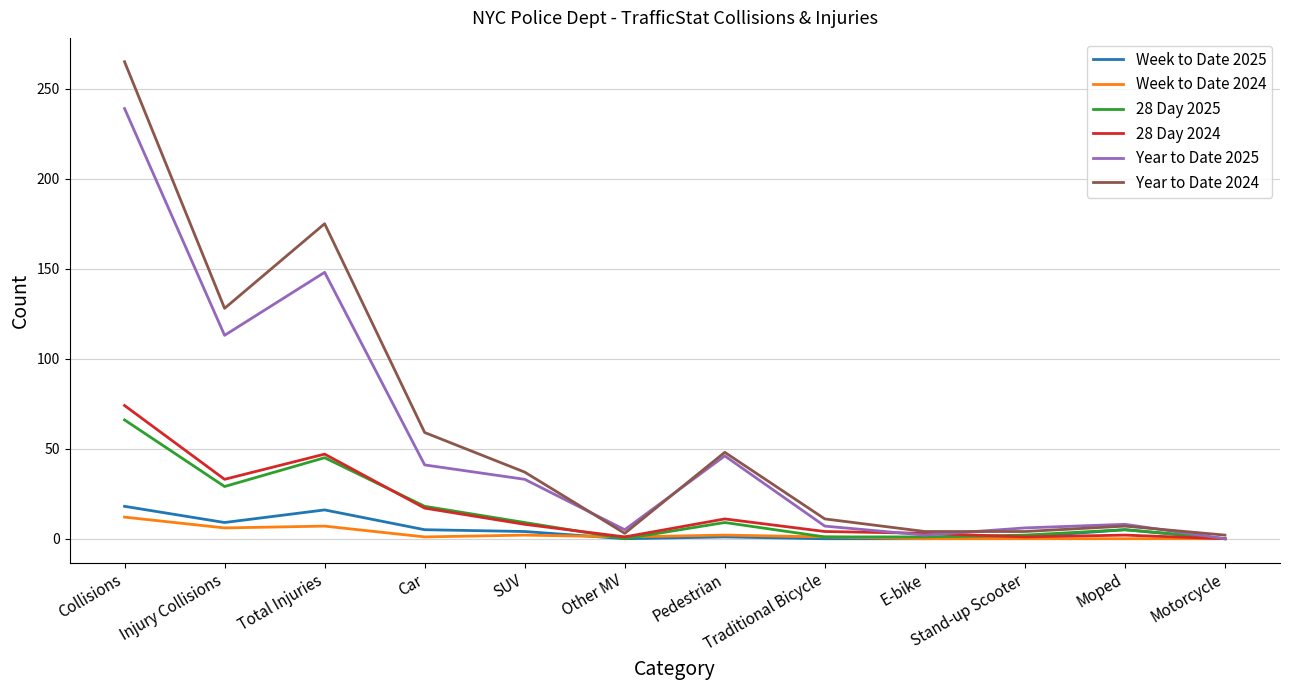

What is the difference between the second highest and second lowest values in the Week to Date 2024 series?

7